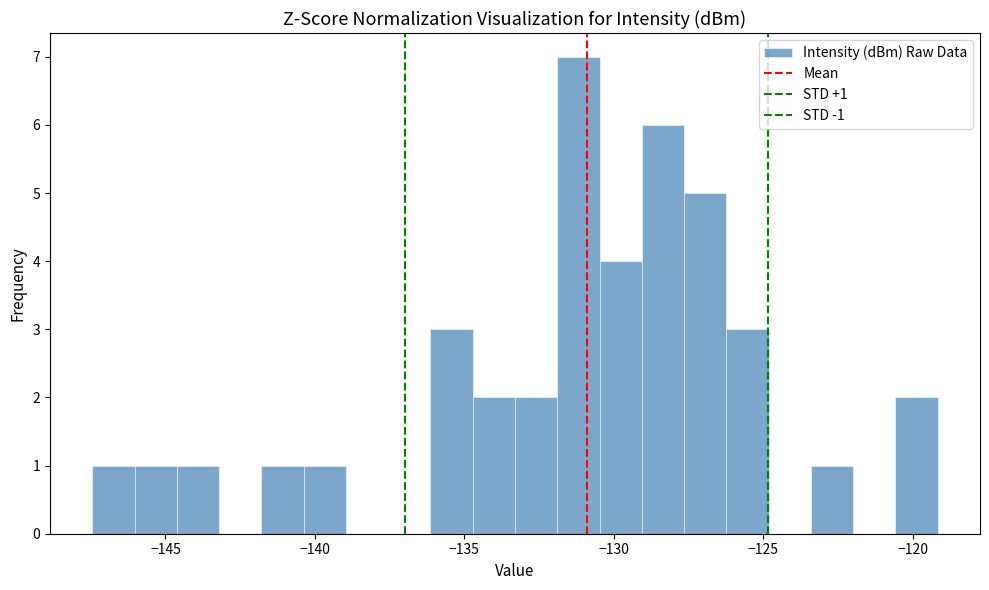

Around what value on the x-axis is the tallest bar? Give the approximate position of its centre, as read against the axis.

-131.0